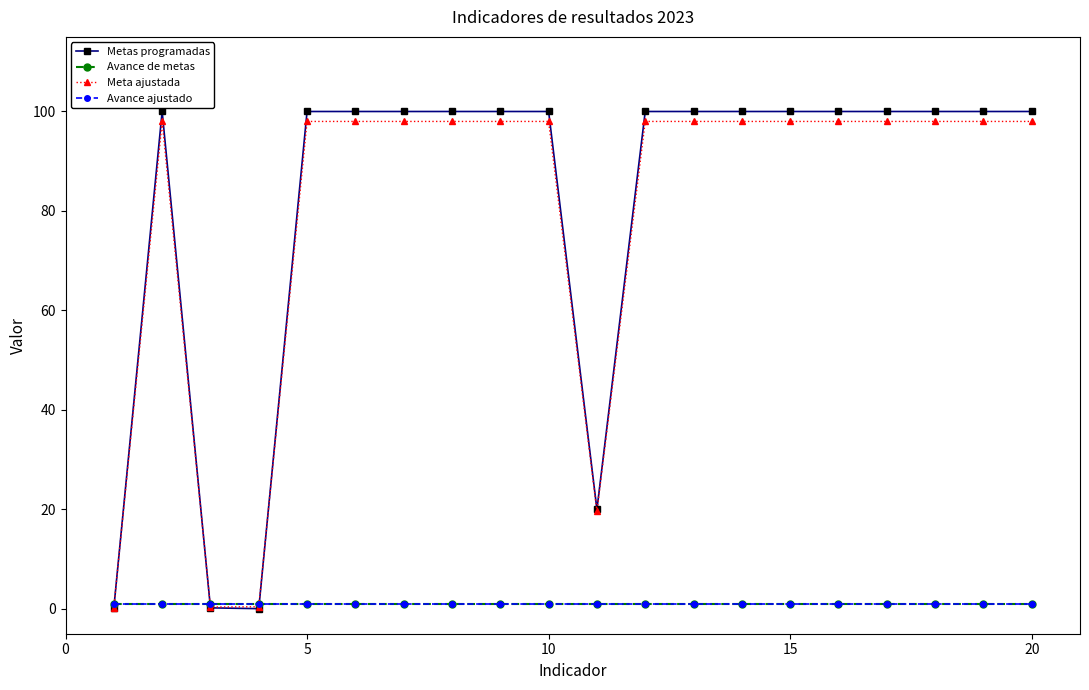

Which series has the widest spread of values?

Metas programadas